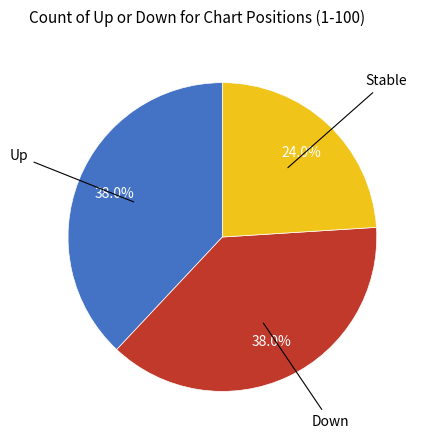

Is there any slice that represents more than half of the pie?

No